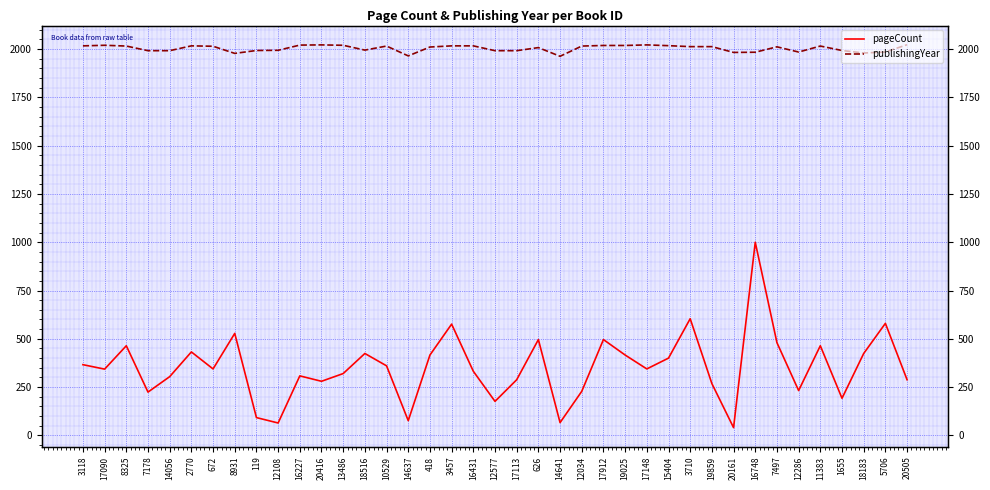

What is the difference between the publishingYear values at 20416 and 14641?

59